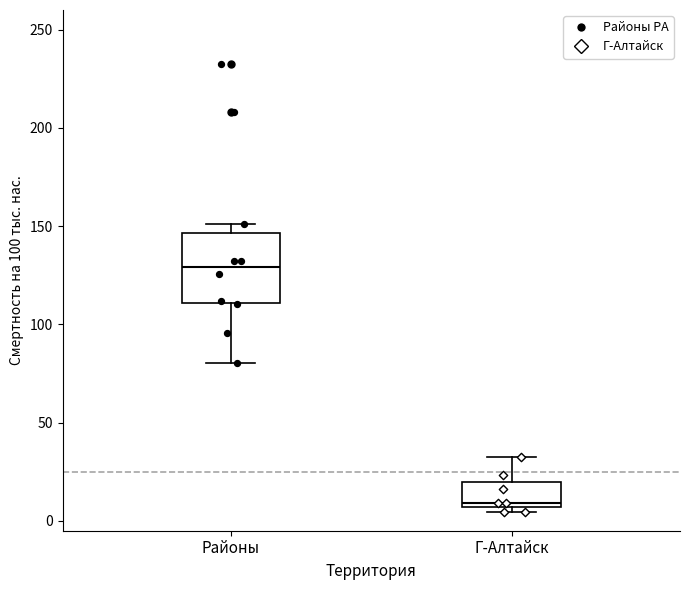

Reading left to right, transcribe this box plot: for each box, give where its median line is, the range the box spans, and where its two whiskers end, as read against the y-axis. The values are not printed on the chart, so give them approximately, as read against the axis.

Районы: median 130, box 110 to 145, whiskers 80 to 150
Г-Алтайск: median 10, box 5 to 20, whiskers 5 (just below the box's lower edge) to 35